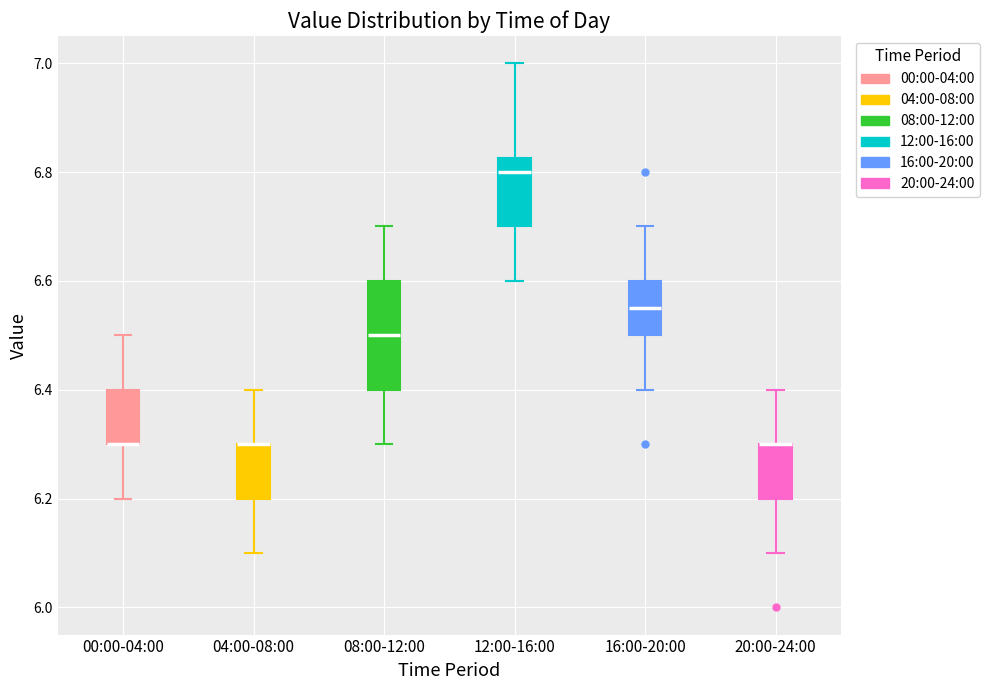

Reading left to right, transcribe this box plot: for each box, give where its median line is, the range the box spans, and where its two whiskers end, as read against the y-axis. The values are not printed on the chart, so give them approximately, as read against the axis.

00:00-04:00: median 6.30 (drawn on the box's lower edge), box 6.30 to 6.40, whiskers 6.20 to 6.50
04:00-08:00: median 6.30 (drawn on the box's upper edge), box 6.20 to 6.30, whiskers 6.10 to 6.40
08:00-12:00: median 6.50, box 6.40 to 6.60, whiskers 6.30 to 6.70
12:00-16:00: median 6.80, box 6.70 to 6.82, whiskers 6.60 to 7.00
16:00-20:00: median 6.56, box 6.50 to 6.60, whiskers 6.40 to 6.70
20:00-24:00: median 6.30 (drawn on the box's upper edge), box 6.20 to 6.30, whiskers 6.10 to 6.40